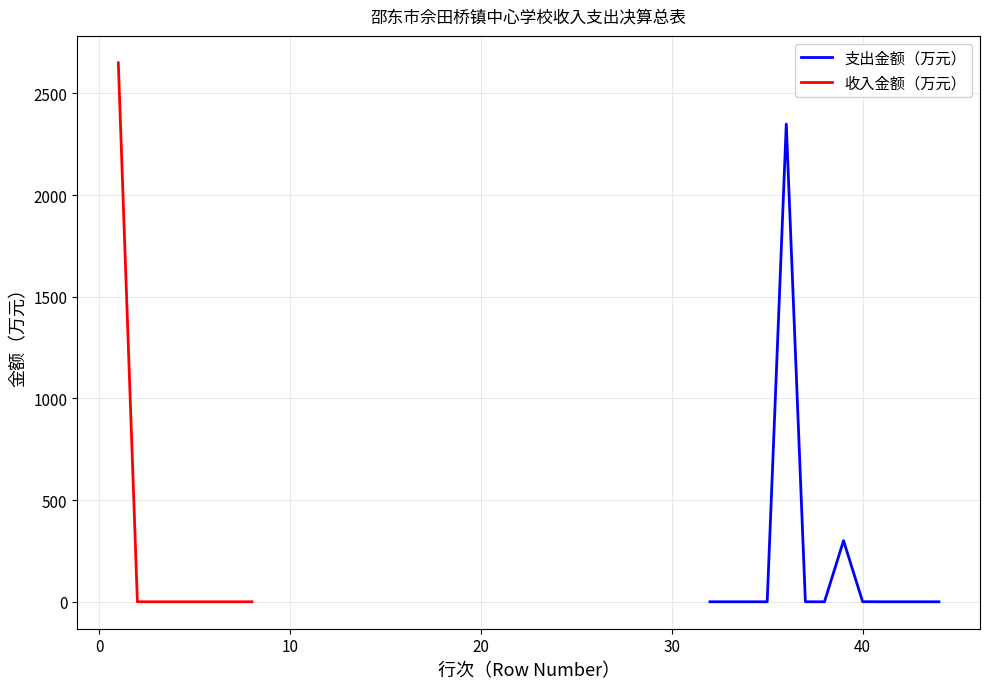

What is the difference between the values at 32 and 40?

0.5